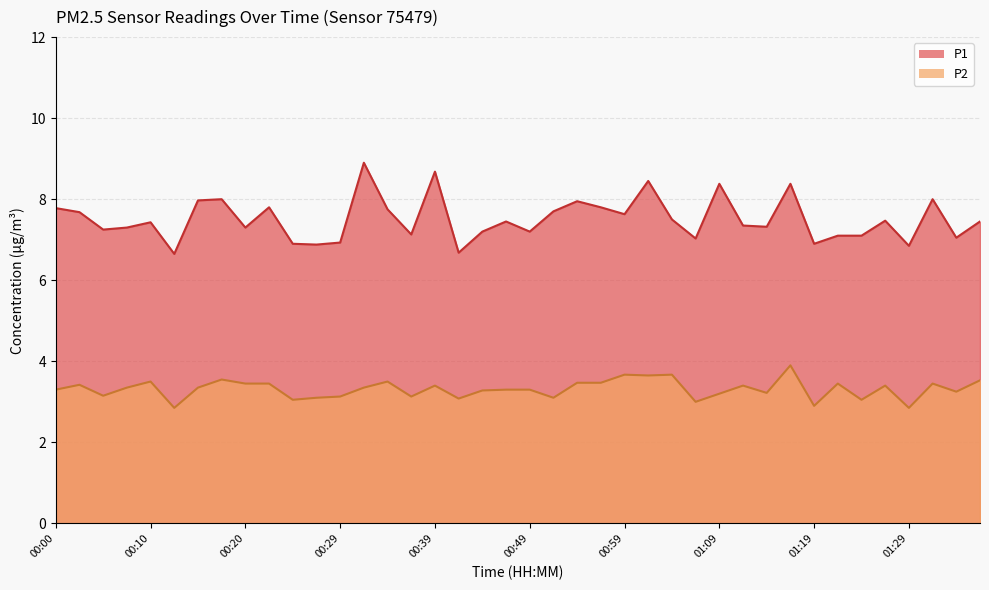

How many categories are shown in the chart?

40